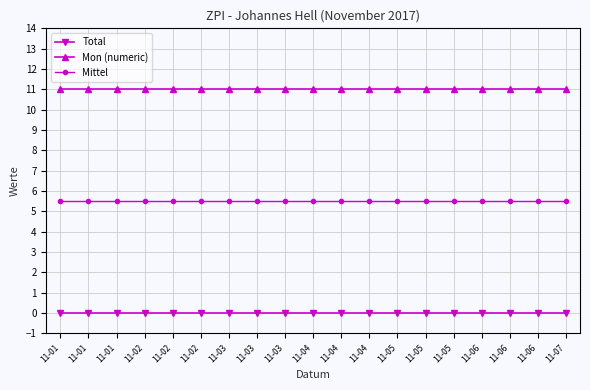

True or false: Mon (numeric) and Mittel intersect in this chart.

False